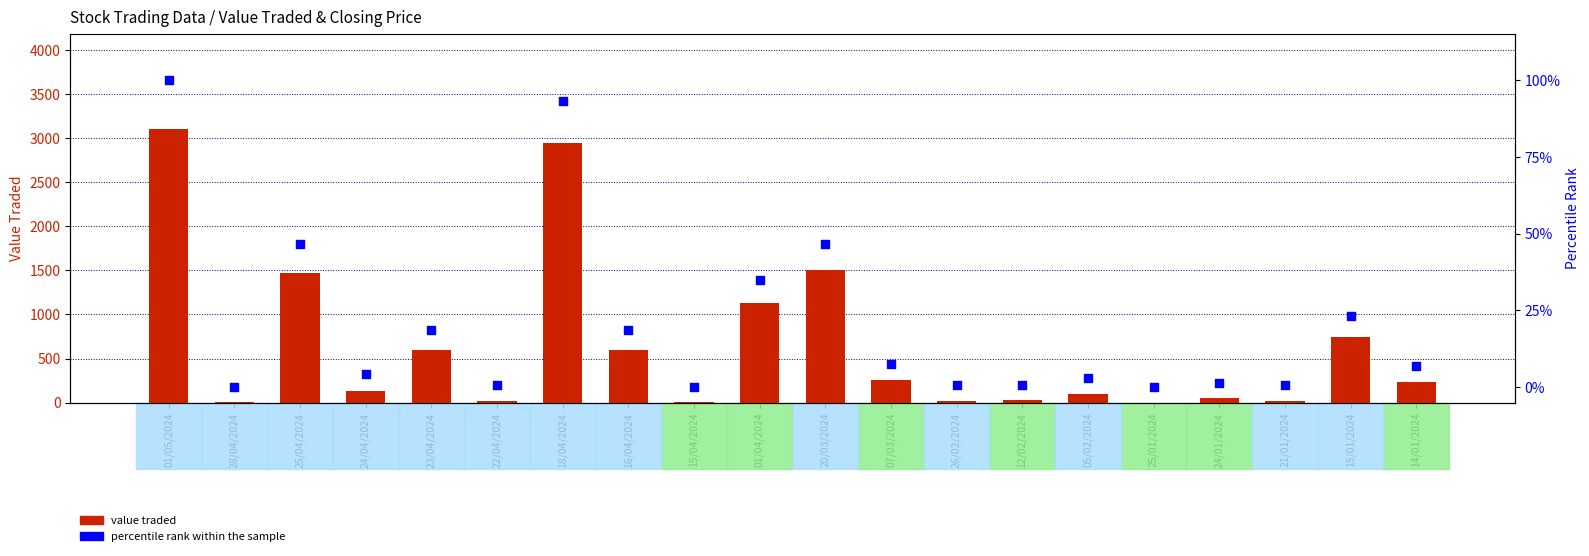

What is the total value across all series at 05/02/2024?

99.9